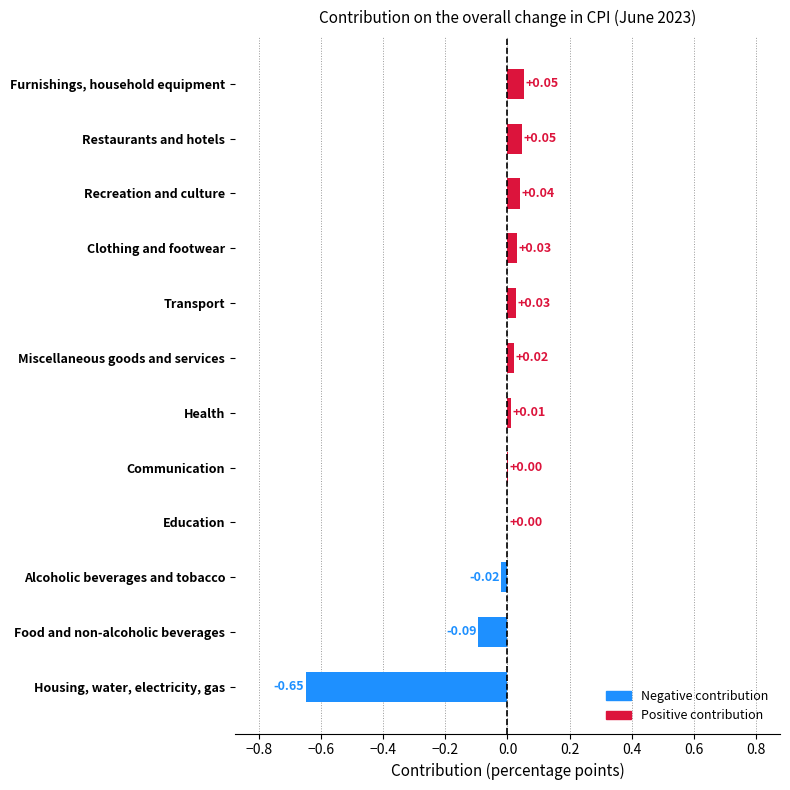

Which has a higher value, Restaurants and hotels or Transport?

Restaurants and hotels